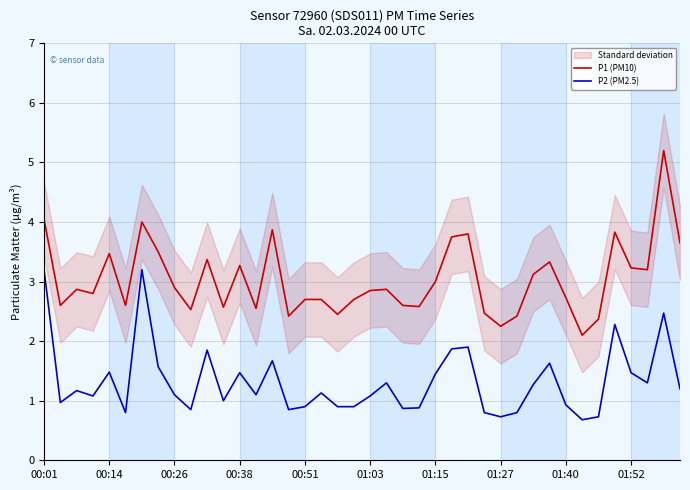

How many lines are shown in the chart?

2